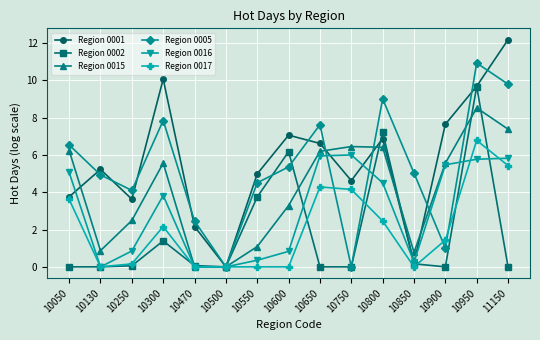

What is the spread (max minus min) of values at 10900?

7.6